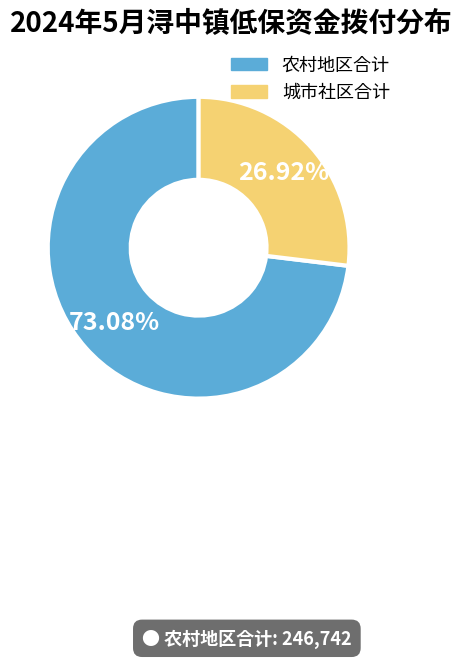

To the nearest percent, what is the average slice percentage?

50%